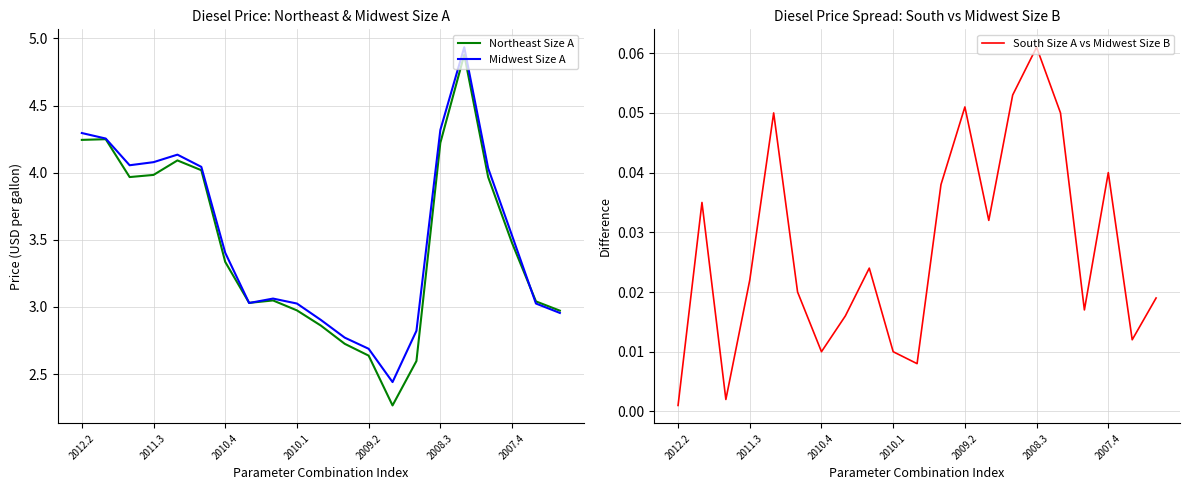

What is the difference between the maximum and second lowest values in the South Size A vs Midwest Size B series?

0.1